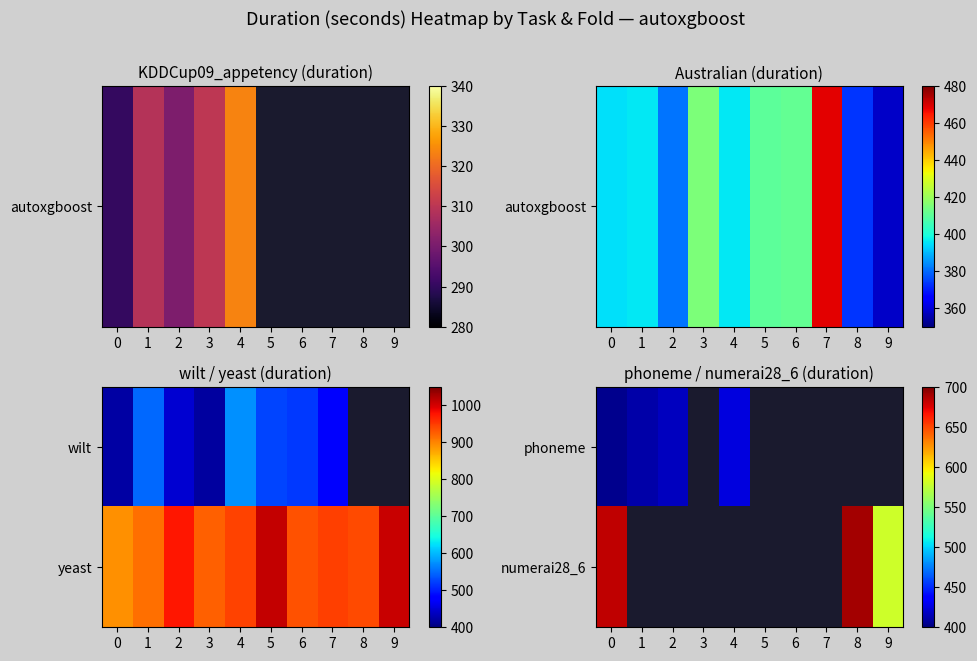

Is the value of numerai28_6 at 1 greater than the value of phoneme at 9?

No